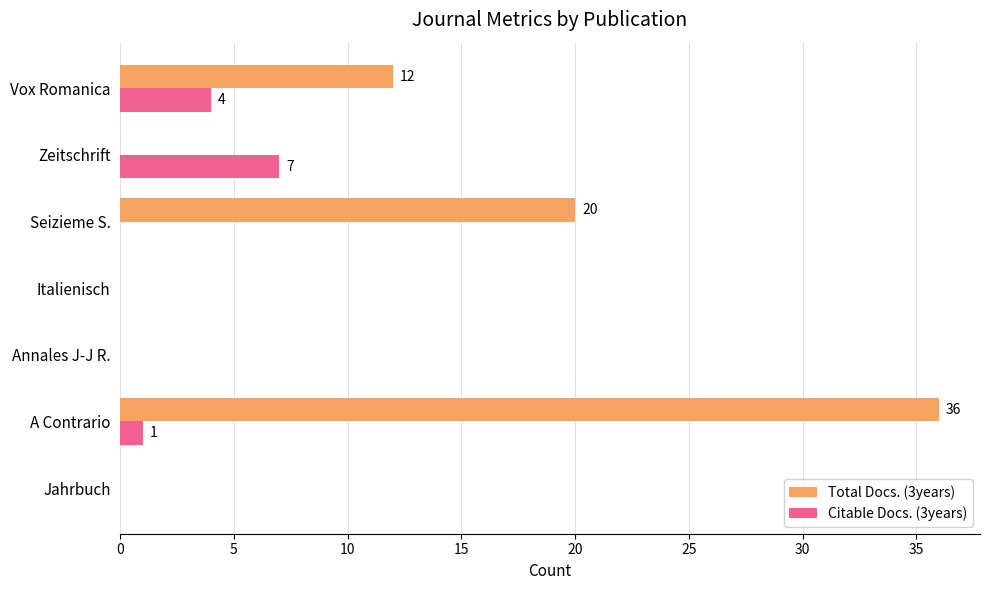

How many categories are shown in the chart?

7